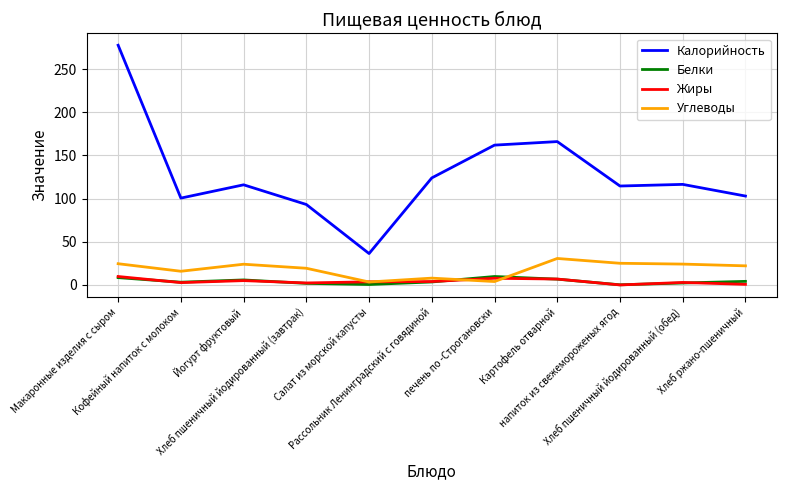

What is the spread (max minus min) of values at Макаронные изделия с сыром?

269.2